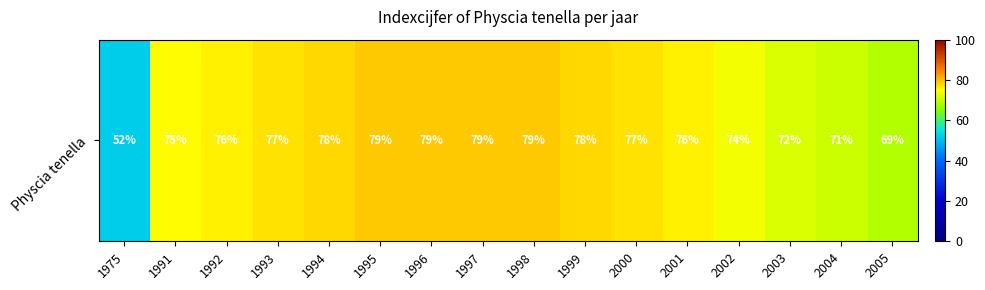

Reading left to right, extract all data points from this chart.

52	75	76	77	78	79	79	79	79	78	77	76	74	72	71	69